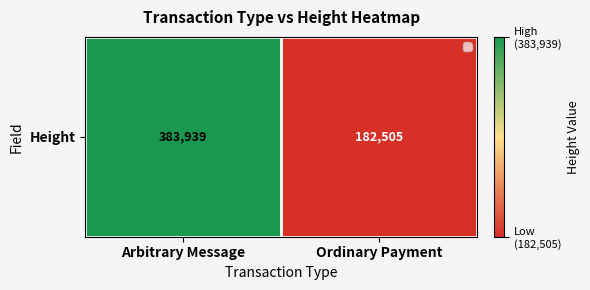

Reading left to right, extract all data points from this chart.

383939	182505